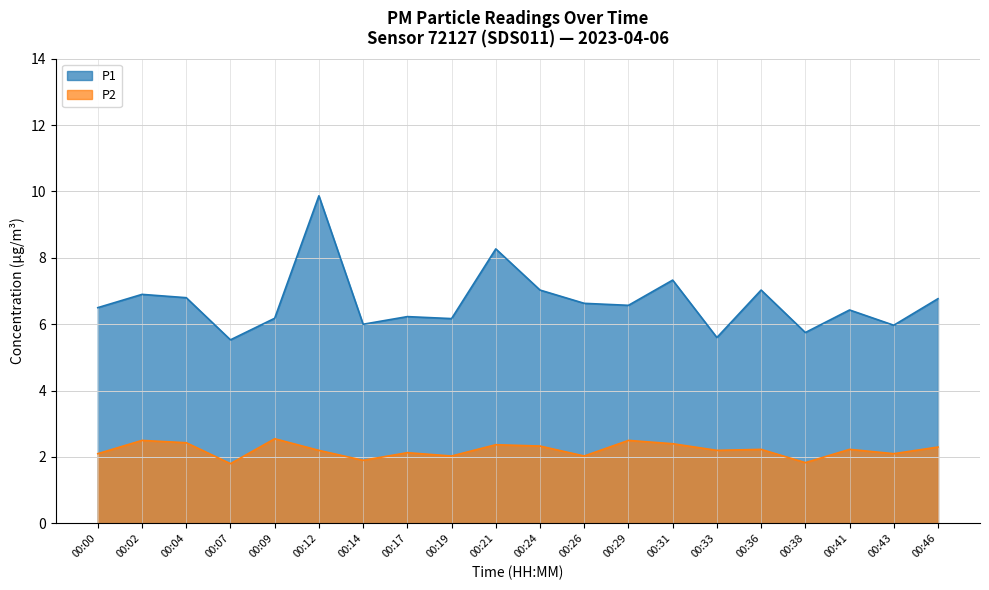

The value of P1 at 00:33 is 8.8. True or false?

False